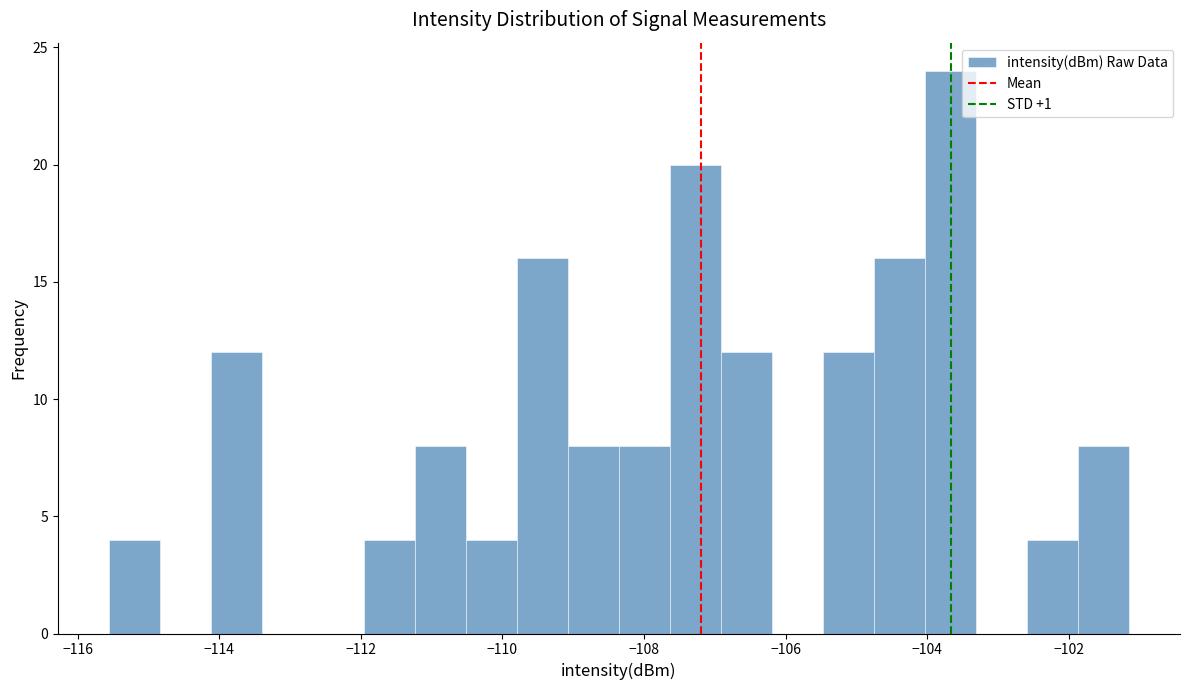

Around what value on the x-axis is the tallest bar? Give the approximate position of its centre, as read against the axis.

-103.6